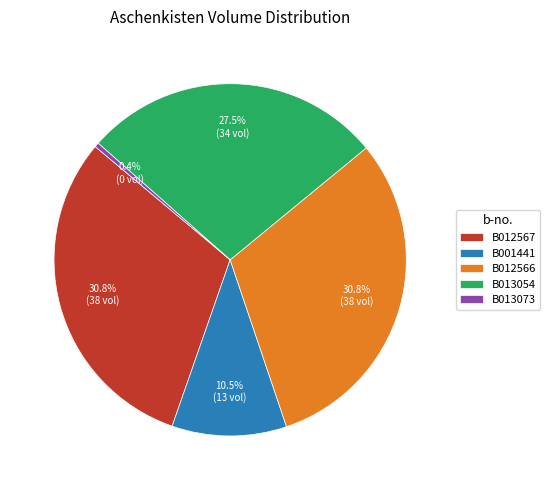

What is the smallest slice in the pie chart?

B013073